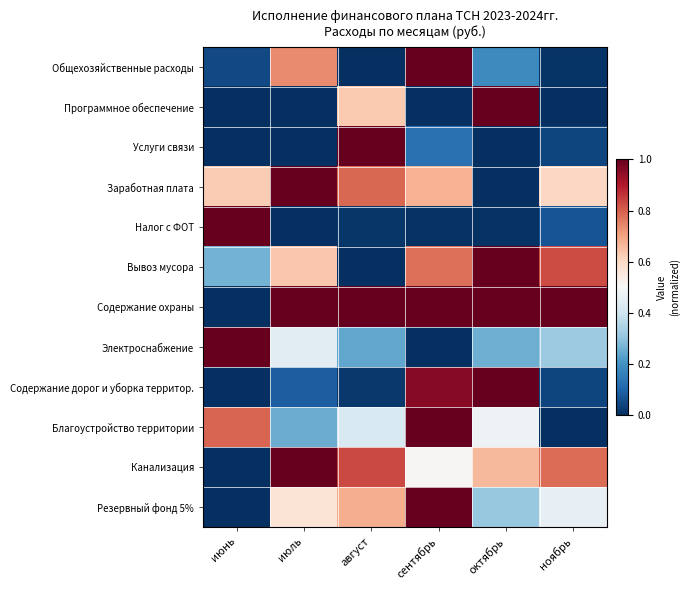

Which has a higher value, октябрь or сентябрь?

сентябрь